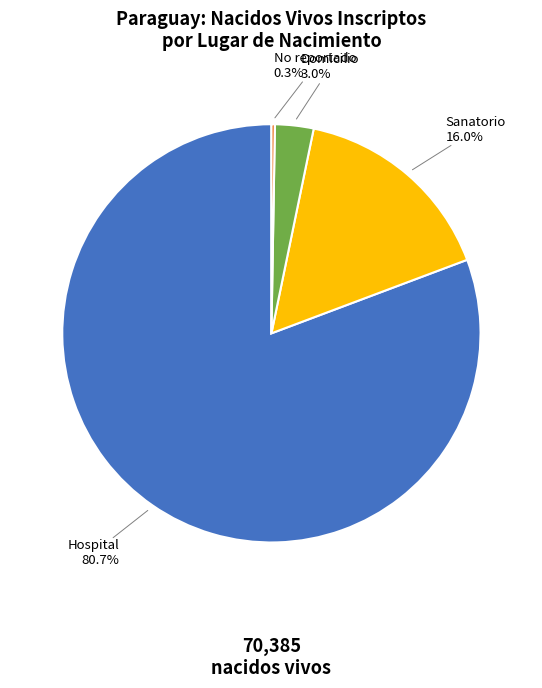

Does any single category account for the majority?

Yes